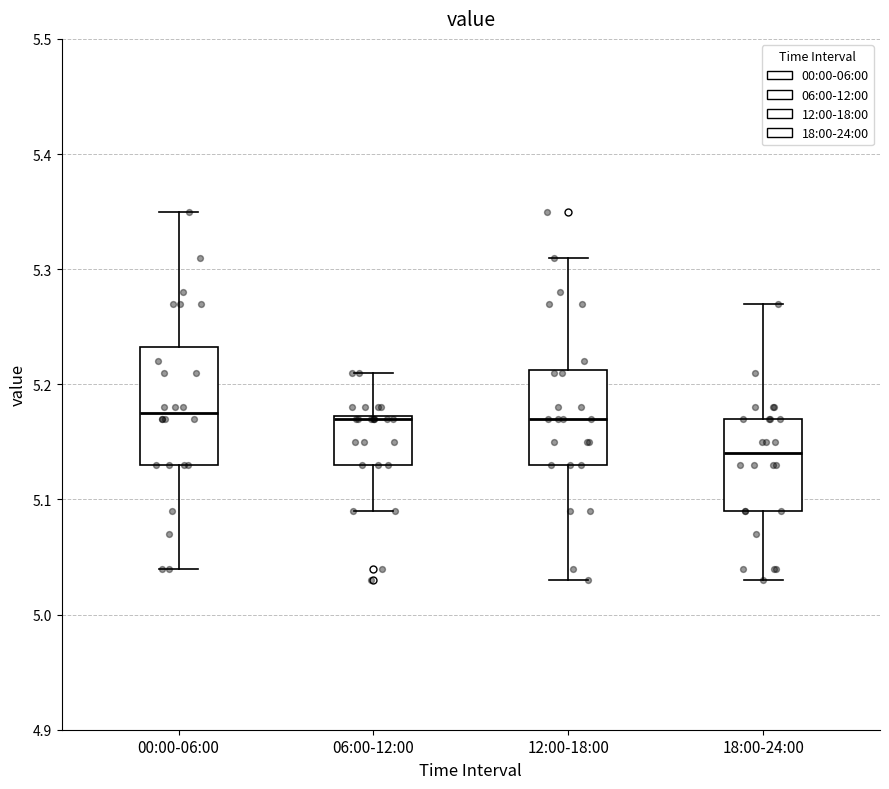

Where does the lower whisker of the box for 00:00-06:00 end on the y-axis? The values are not printed on the chart, so give them approximately, as read against the axis.

5.04